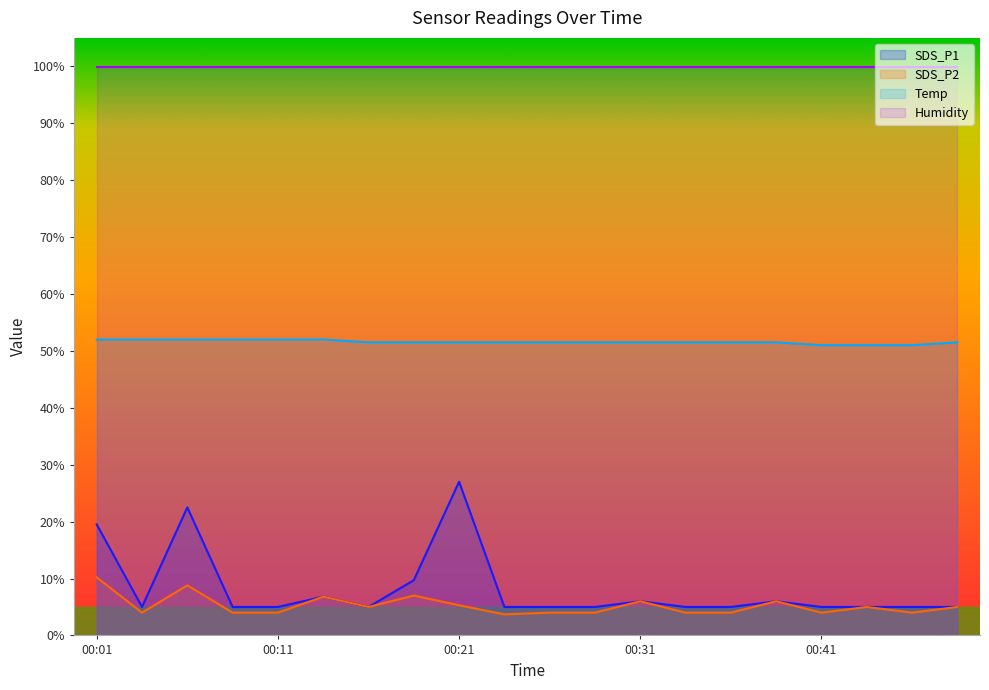

True or false: SDS_P1 and Temp cross at least once.

False